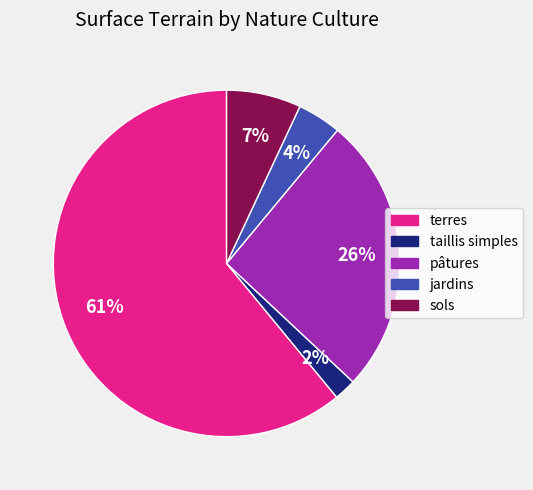

To the nearest percent, what is the difference between the largest and smallest slice percentages?

59%